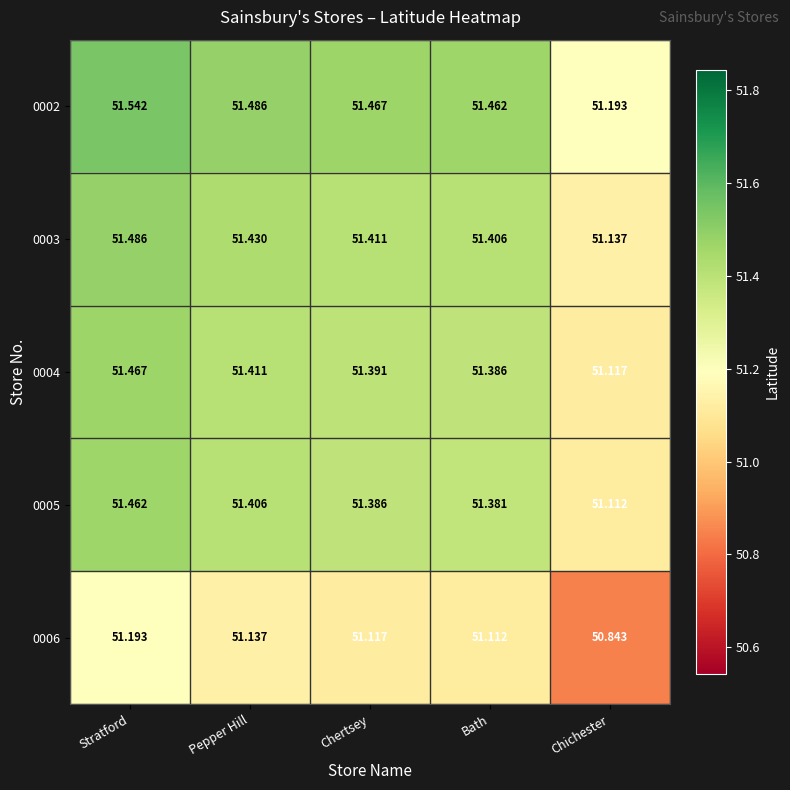

Where does the 0006 series first go above 51?

Stratford